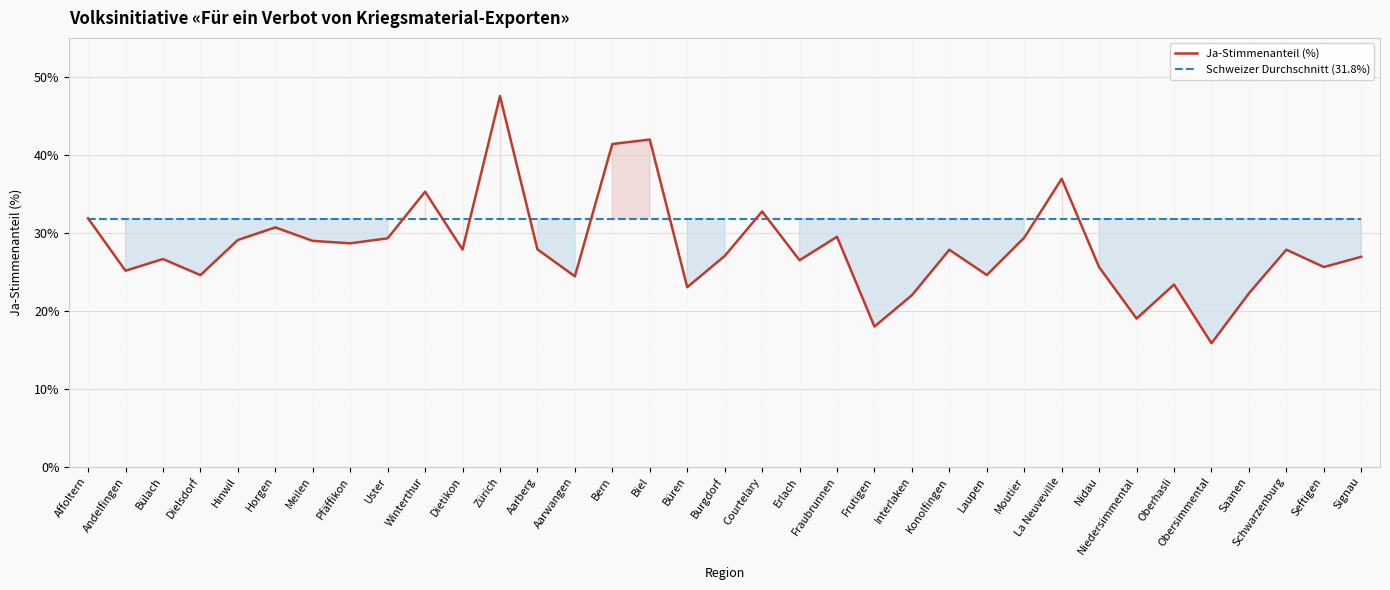

Is the value of Schweizer Durchschnitt (31.8%) at Konolfingen greater than the value of Ja-Stimmenanteil (%) at Bülach?

Yes